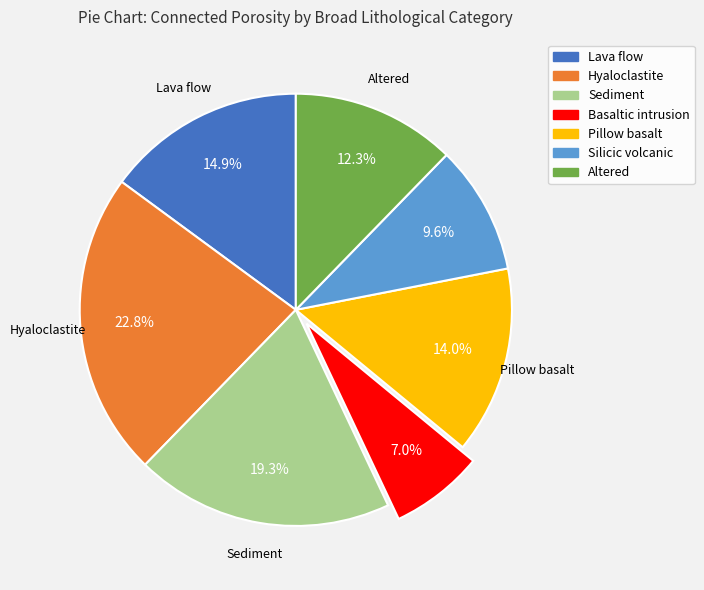

Rank the categories by value from highest to lowest.

Hyaloclastite, Sediment, Lava flow, Pillow basalt, Altered, Silicic volcanic, Basaltic intrusion